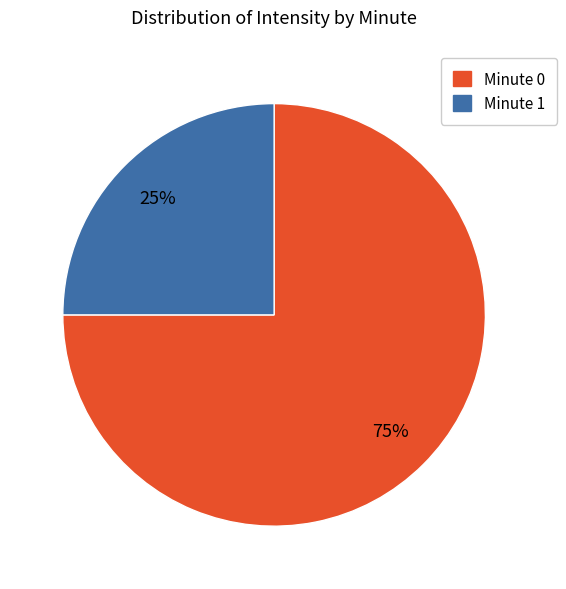

Count the number of slices in the pie.

2